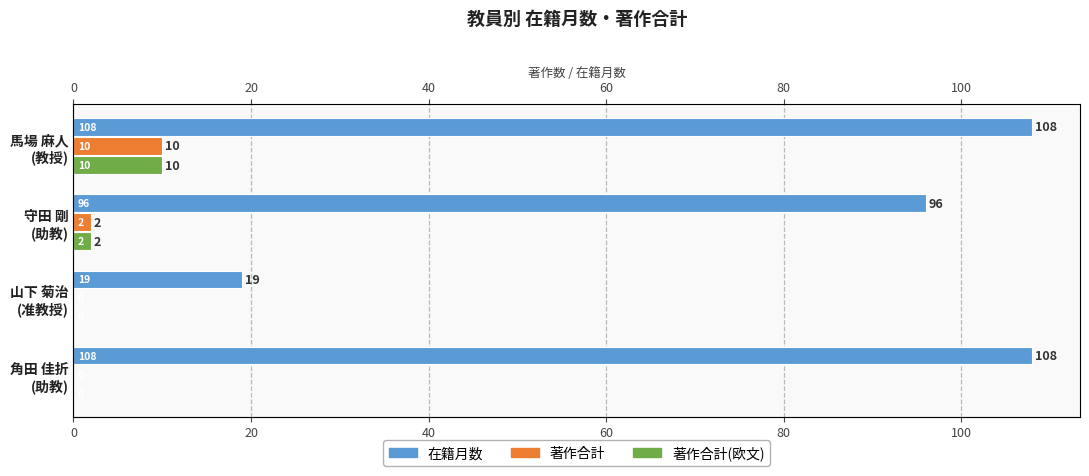

Reading right to left, list all the values displayed in this chart.

在籍月数: 108	19	96	108
著作合計: 0	0	2	10
著作合計(欧文): 0	0	2	10